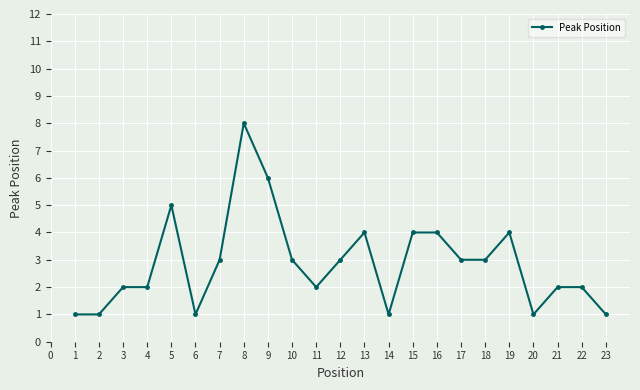

True or false: there are more than 1 points higher than both neighbors.

True